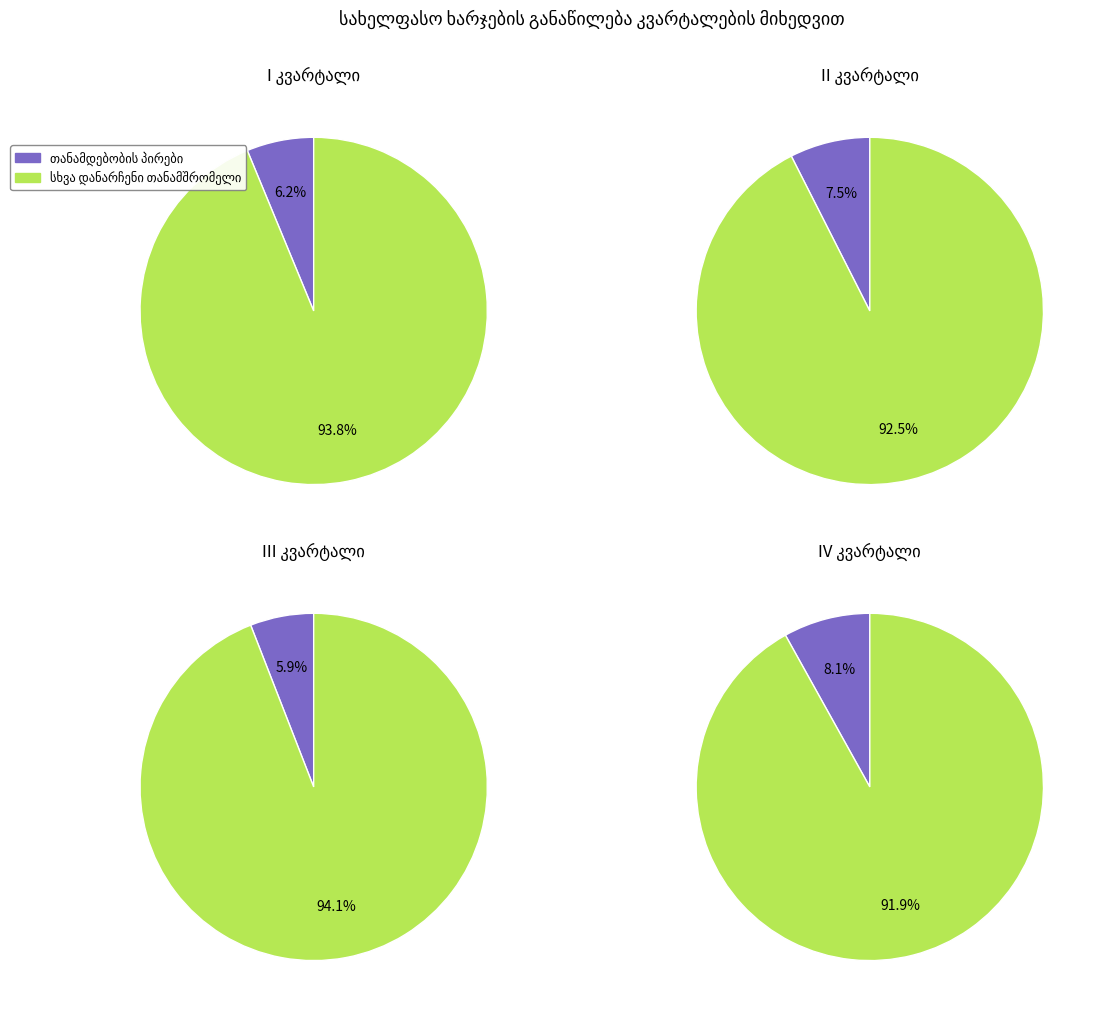

Which has a higher value, I კვარტალი or IV კვარტალი?

IV კვარტალი